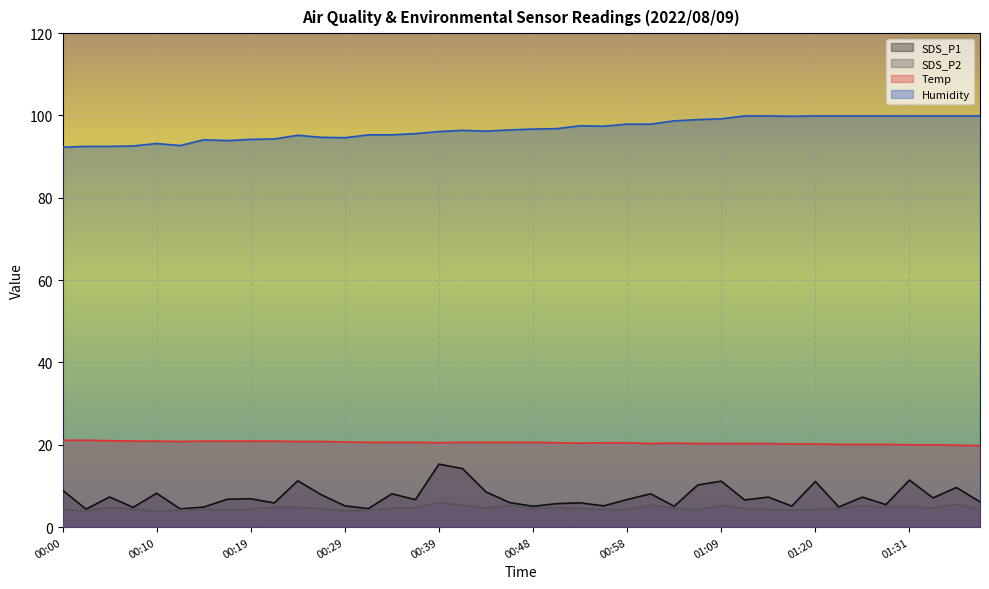

What are all the series names shown in the legend?

SDS_P1, SDS_P2, Temp, Humidity